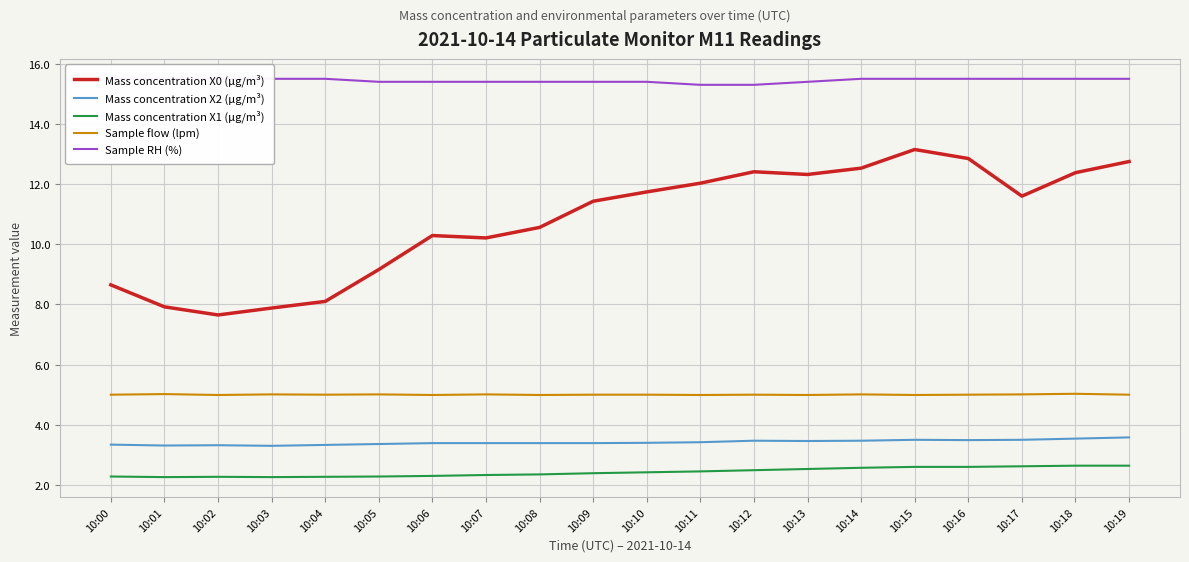

Where is Sample RH (%) nearest to the value 15?

10:11